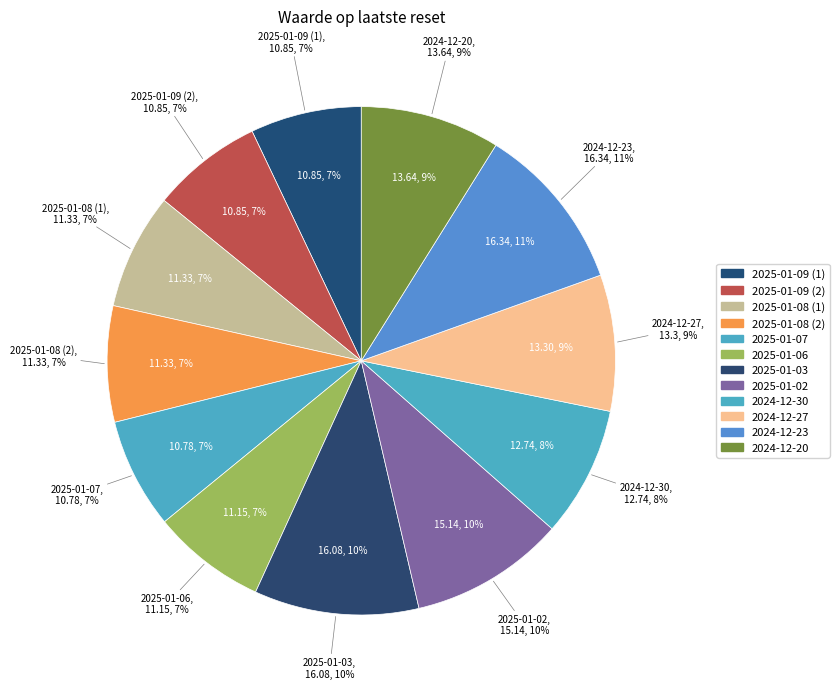

Does 2025-01-06 represent more than half of the total?

No